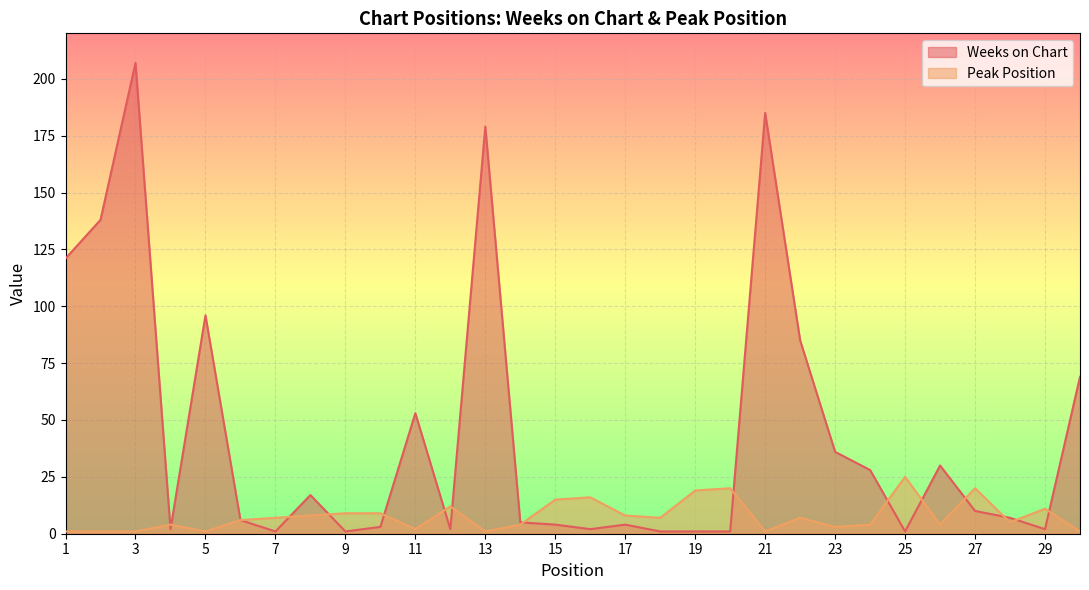

Is it true that Peak Position equals 2 at 14?

False